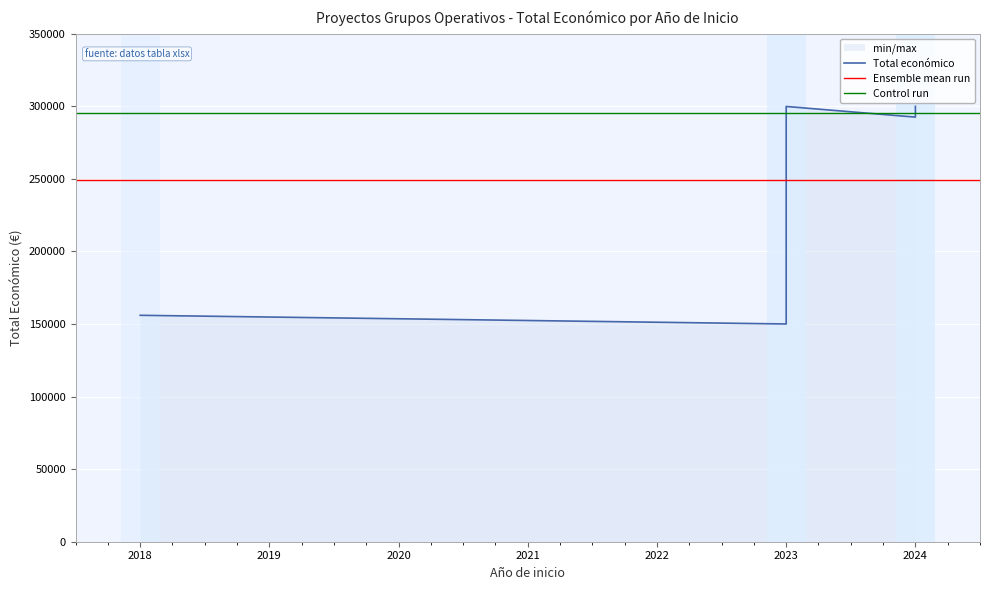

What is the average value?

249285